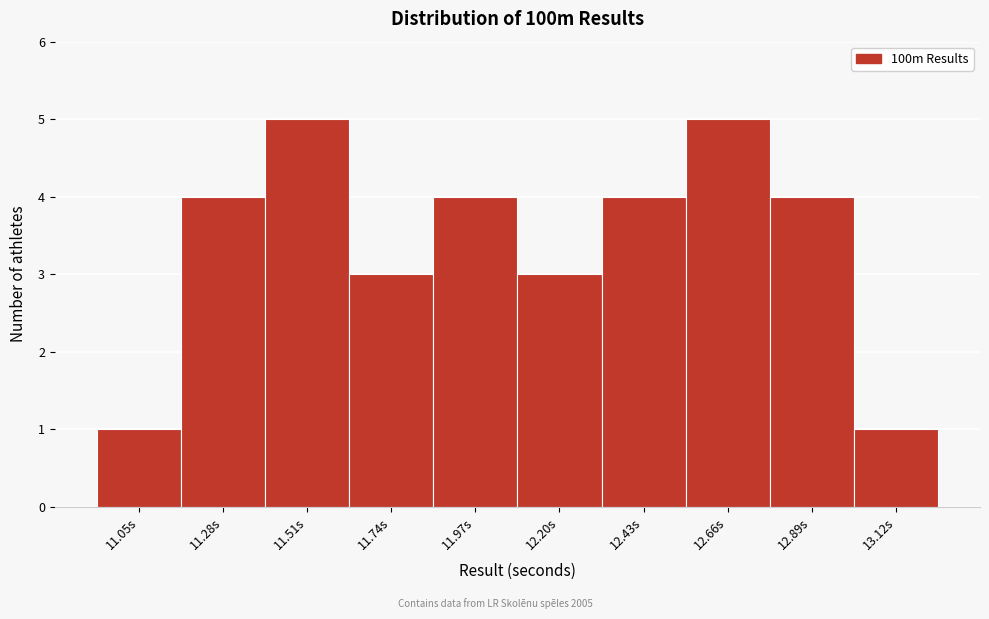

Reading left to right, what are all the values shown in this chart?

1	4	5	3	4	3	4	5	4	1